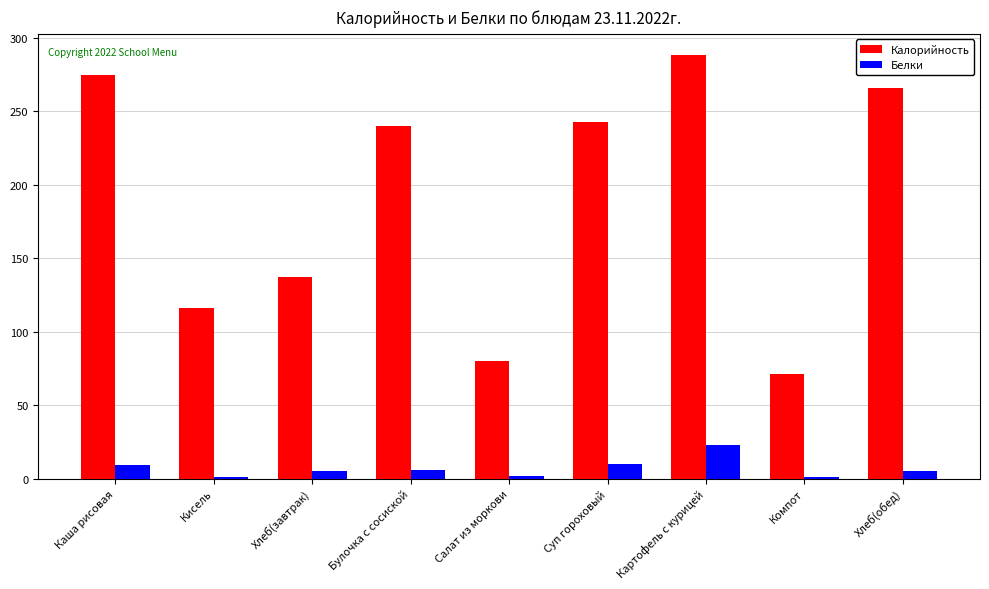

At which label is Калорийность closest to 179?

Хлеб(завтрак)